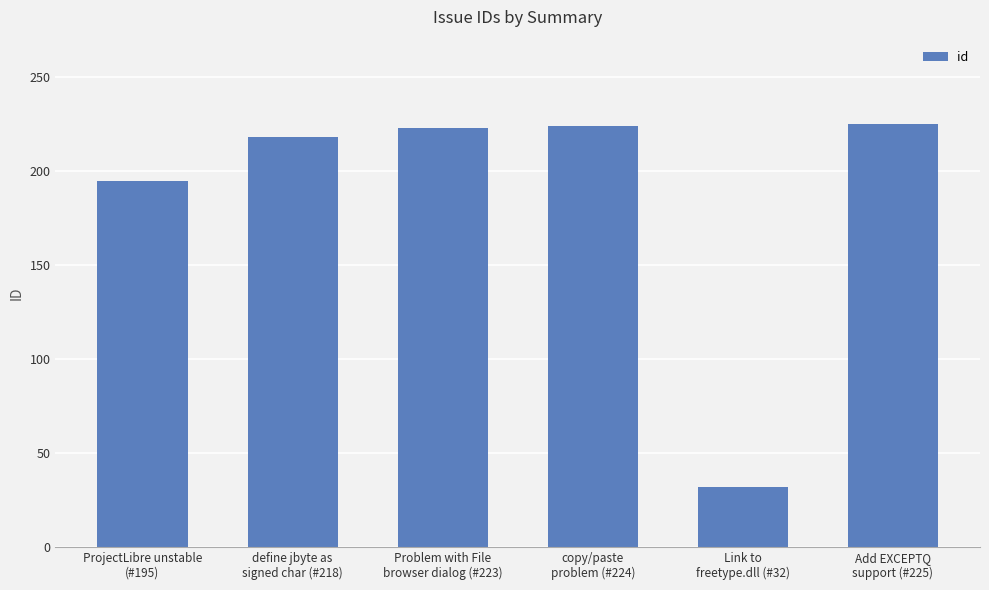

What is the difference between the second highest and minimum values?

192